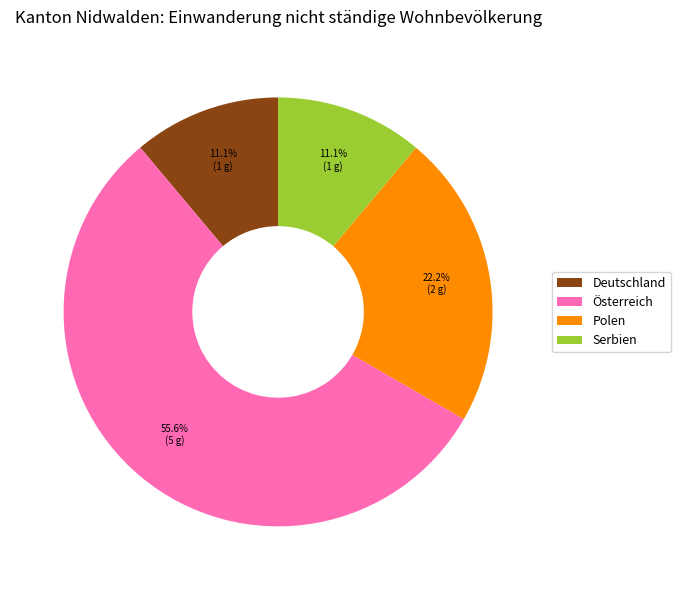

What is the majority slice?

Österreich